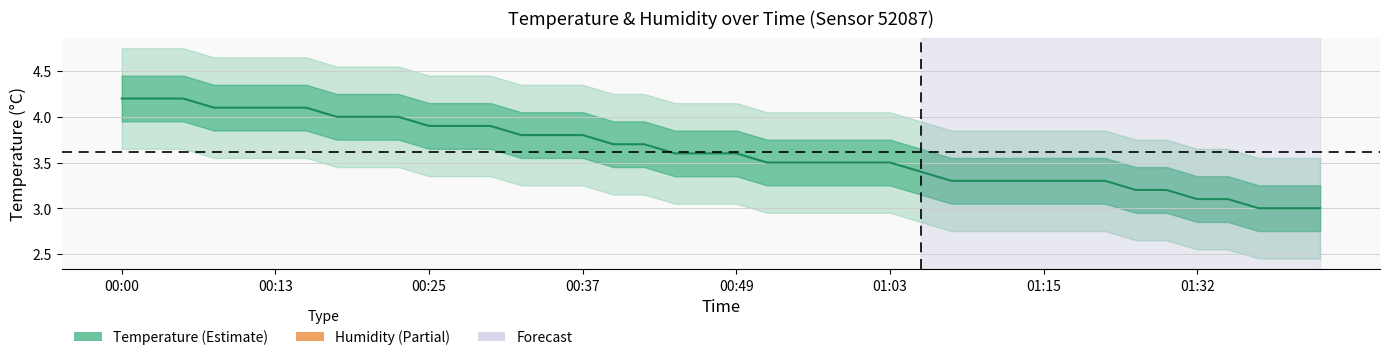

What is the sum of all values?

144.6